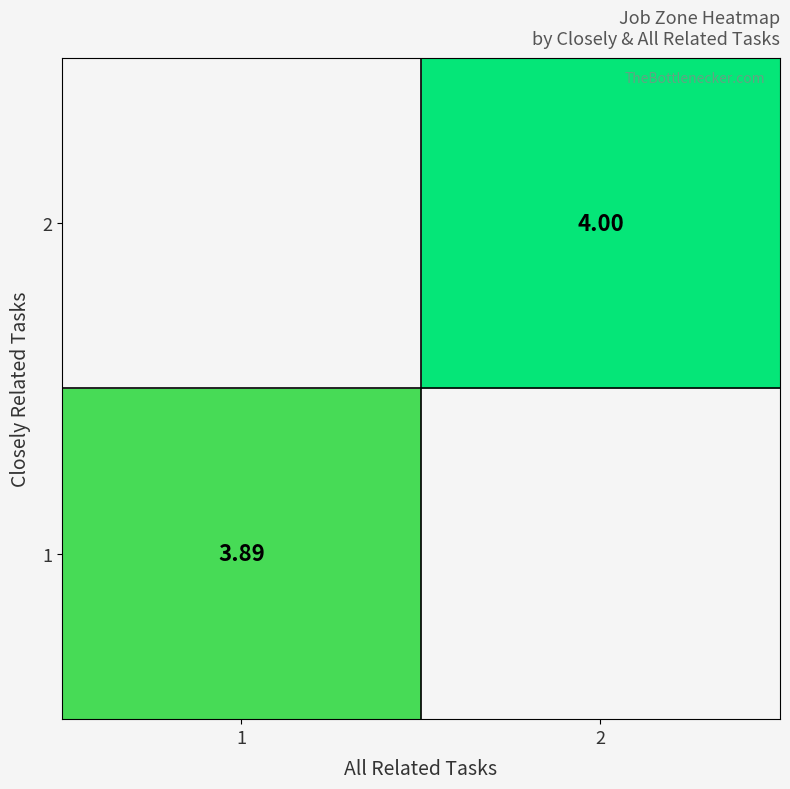

At which label does 1 reach its peak?

1